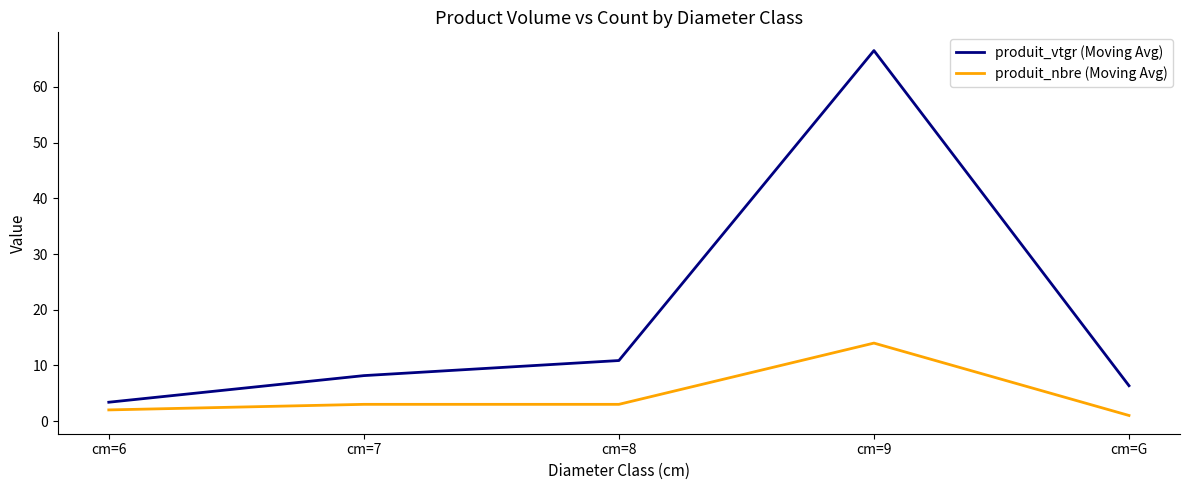

Which series has the largest total across all categories?

produit_vtgr (Moving Avg)